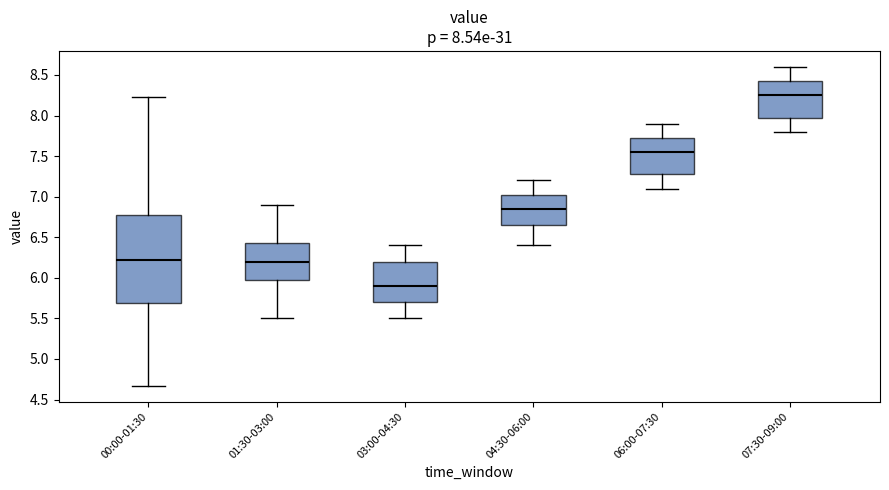

Which box has the highest median line?

07:30-09:00